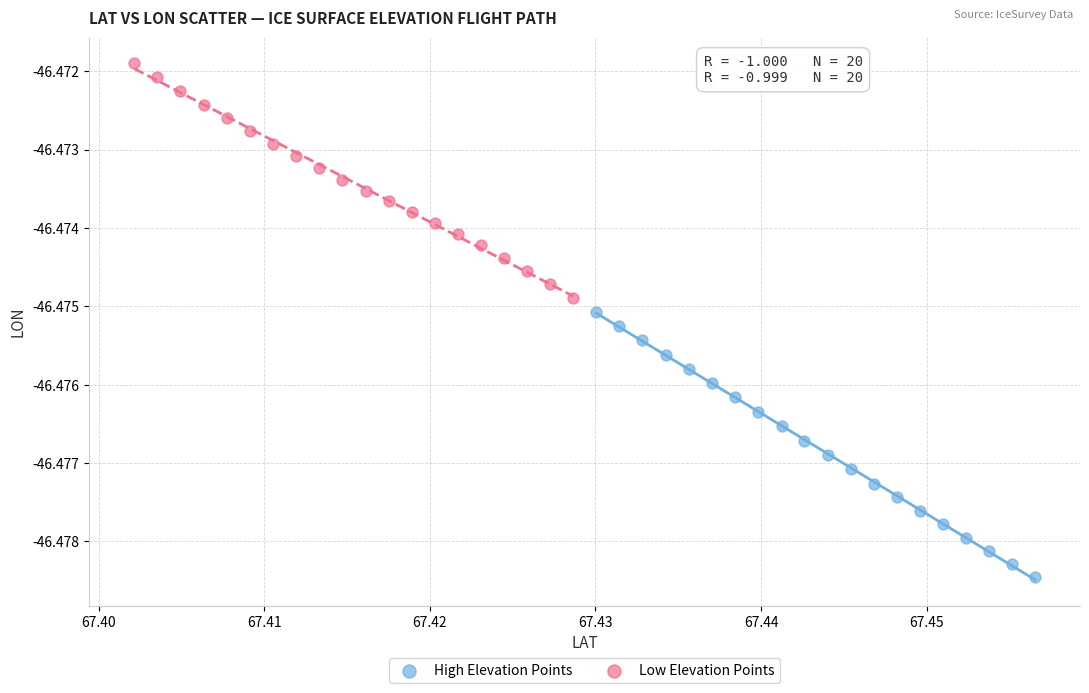

What are all the series names shown in the legend?

High Elevation Points, Low Elevation Points